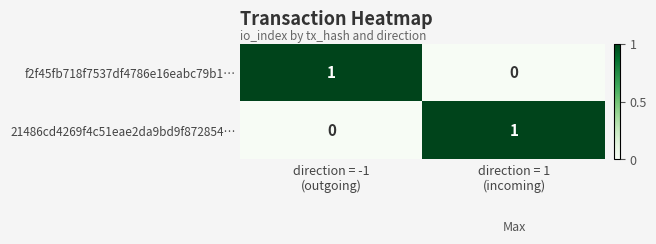

Reading right to left, transcribe all the data shown in this chart.

f2f45fb718f7537df4786e16eabc79b1…: 0	1
21486cd4269f4c51eae2da9bd9f872854…: 1	0